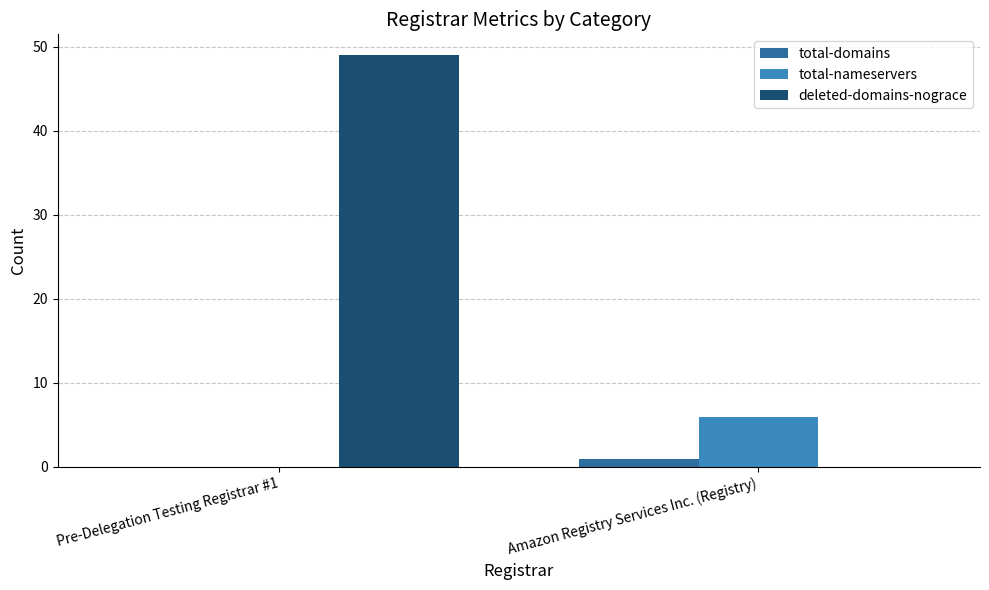

The total-nameservers series shows 6 at Amazon Registry Services Inc. (Registry). True or false?

True